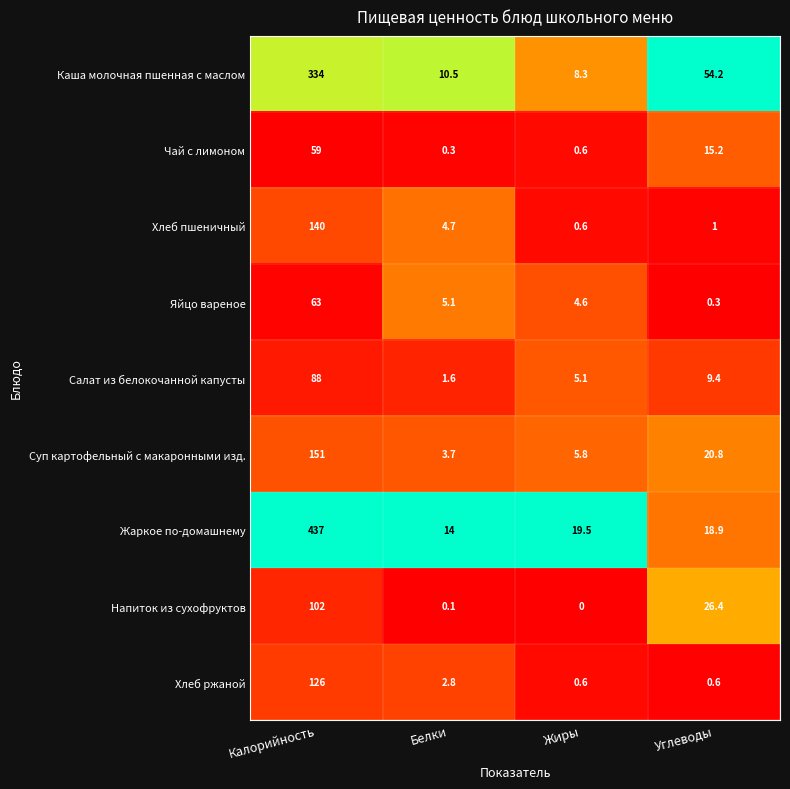

At which label does Чай с лимоном first exceed 15?

Калорийность